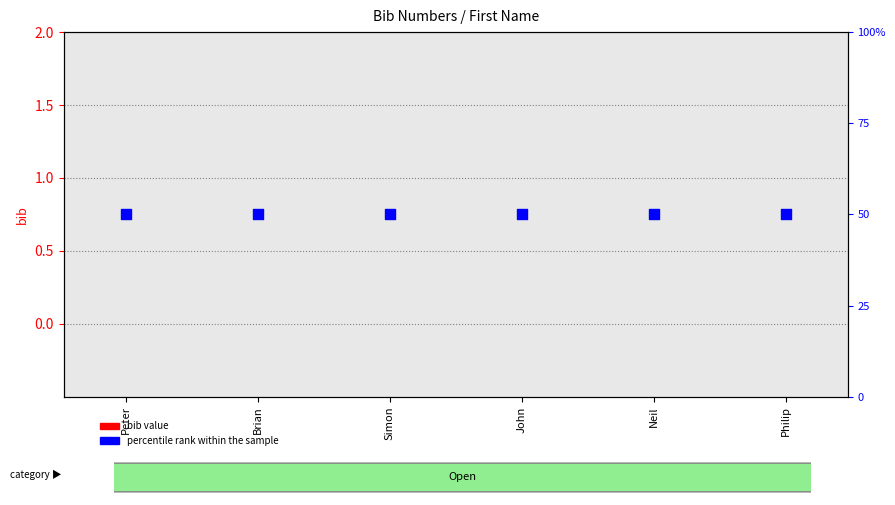

Which series has the largest total across all categories?

percentile rank within the sample